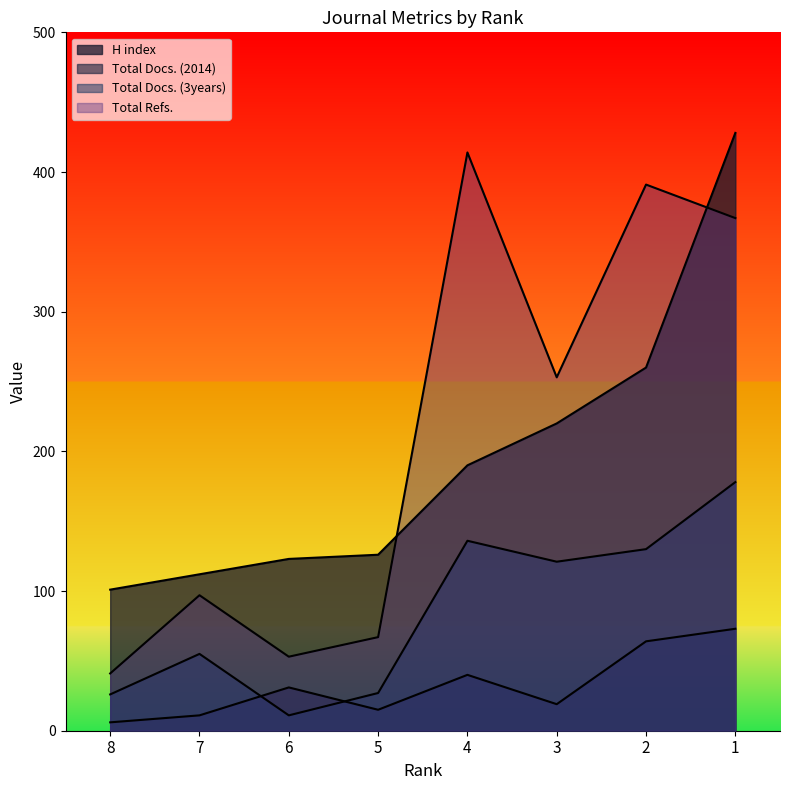

Which category has the highest value across all series?

1